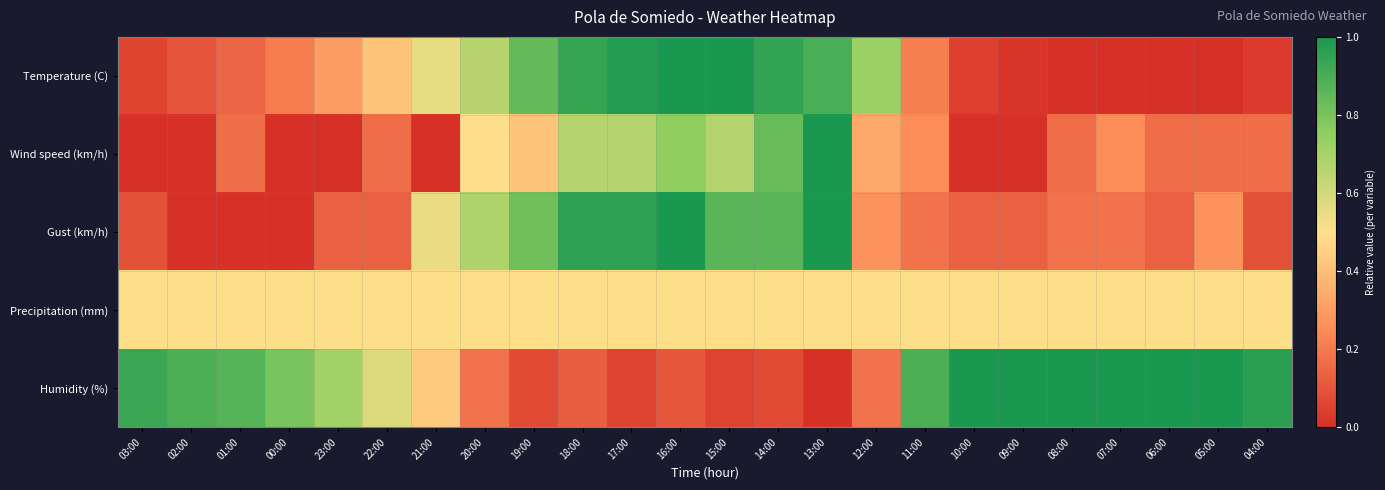

Reading left to right, extract all data points from this chart.

Temperature (C): 03:00=0.1	02:00=0.1	01:00=0.1	00:00=0.2	23:00=0.3	22:00=0.4	21:00=0.5	20:00=0.7	19:00=0.8	18:00=0.9	17:00=1.0	16:00=1.0	15:00=1.0	14:00=0.9	13:00=0.9	12:00=0.7	11:00=0.2	10:00=0.0	09:00=0.0	08:00=0.0	07:00=0.0	06:00=0.0	05:00=0.0	04:00=0.0
Wind speed (km/h): 03:00=0.0	02:00=0.0	01:00=0.2	00:00=0.0	23:00=0.0	22:00=0.2	21:00=0.0	20:00=0.5	19:00=0.4	18:00=0.7	17:00=0.7	16:00=0.8	15:00=0.7	14:00=0.8	13:00=1.0	12:00=0.3	11:00=0.2	10:00=0.0	09:00=0.0	08:00=0.2	07:00=0.2	06:00=0.2	05:00=0.2	04:00=0.2
Gust (km/h): 03:00=0.1	02:00=0.0	01:00=0.0	00:00=0.0	23:00=0.1	22:00=0.1	21:00=0.5	20:00=0.7	19:00=0.8	18:00=1.0	17:00=1.0	16:00=1.0	15:00=0.9	14:00=0.9	13:00=1.0	12:00=0.3	11:00=0.2	10:00=0.1	09:00=0.1	08:00=0.2	07:00=0.2	06:00=0.1	05:00=0.3	04:00=0.1
Precipitation (mm): 03:00=0.5	02:00=0.5	01:00=0.5	00:00=0.5	23:00=0.5	22:00=0.5	21:00=0.5	20:00=0.5	19:00=0.5	18:00=0.5	17:00=0.5	16:00=0.5	15:00=0.5	14:00=0.5	13:00=0.5	12:00=0.5	11:00=0.5	10:00=0.5	09:00=0.5	08:00=0.5	07:00=0.5	06:00=0.5	05:00=0.5	04:00=0.5
Humidity (%): 03:00=0.9	02:00=0.9	01:00=0.9	00:00=0.8	23:00=0.7	22:00=0.6	21:00=0.4	20:00=0.2	19:00=0.1	18:00=0.1	17:00=0.1	16:00=0.1	15:00=0.1	14:00=0.1	13:00=0.0	12:00=0.2	11:00=0.9	10:00=1.0	09:00=1.0	08:00=1.0	07:00=1.0	06:00=1.0	05:00=1.0	04:00=1.0